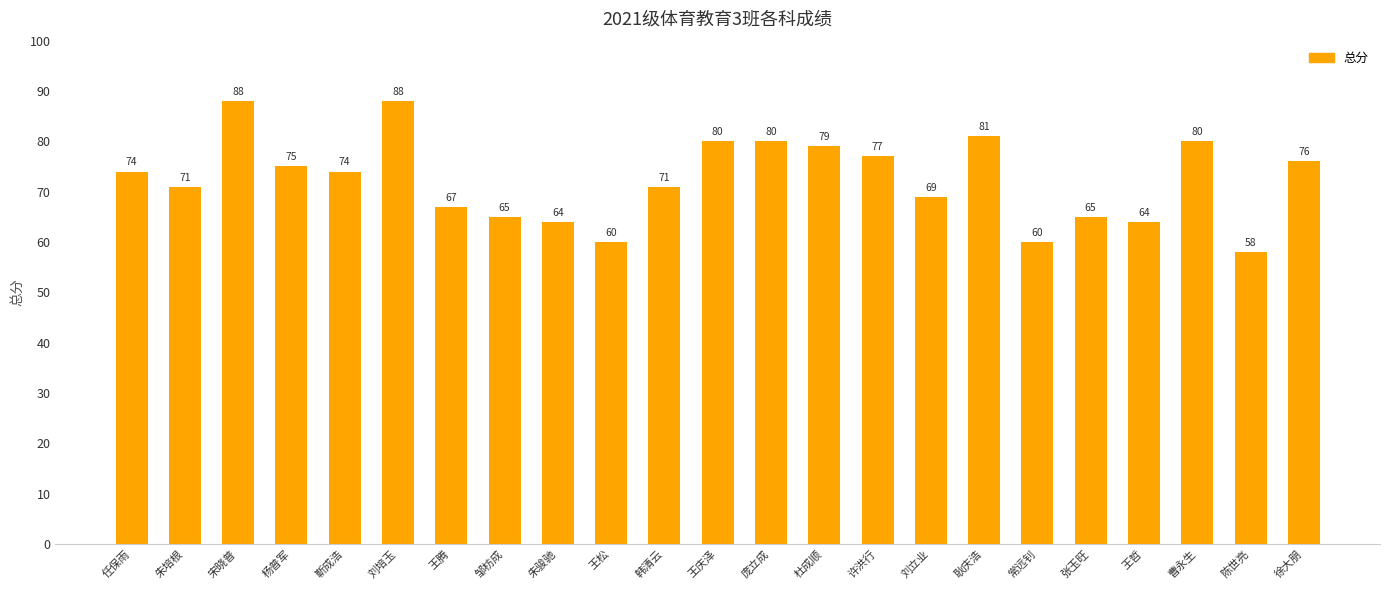

What is the label of the 17th bar from the left?

耿庆浩